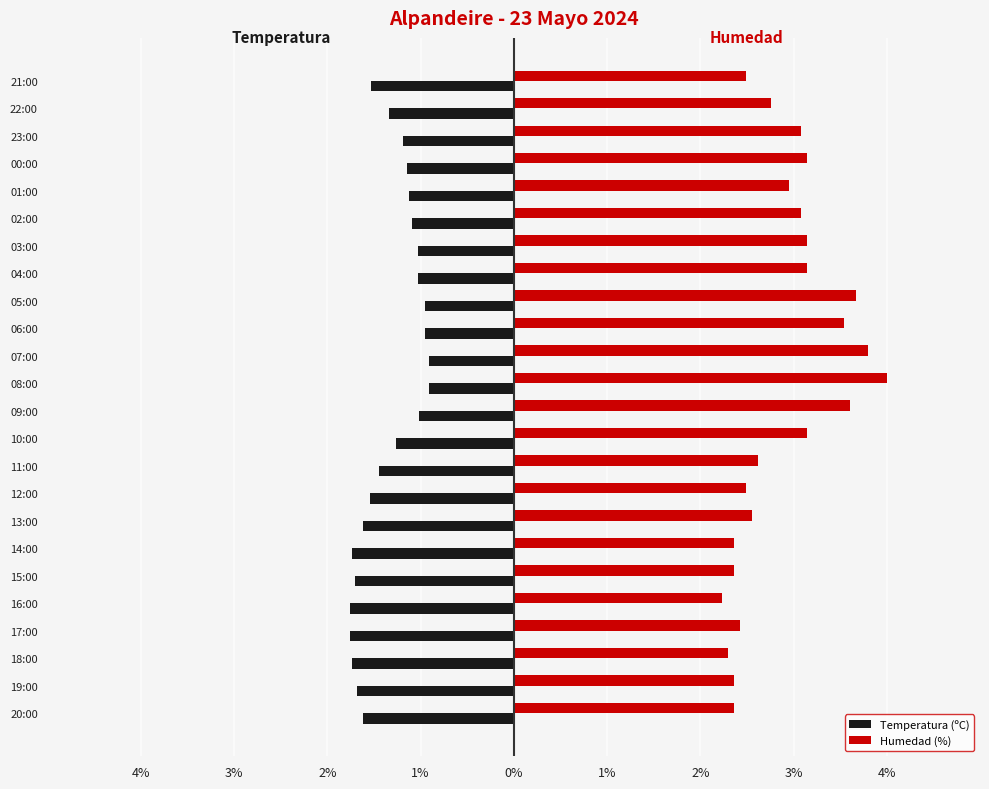

What are all the series names shown in the legend?

Temperatura (ºC), Humedad (%)